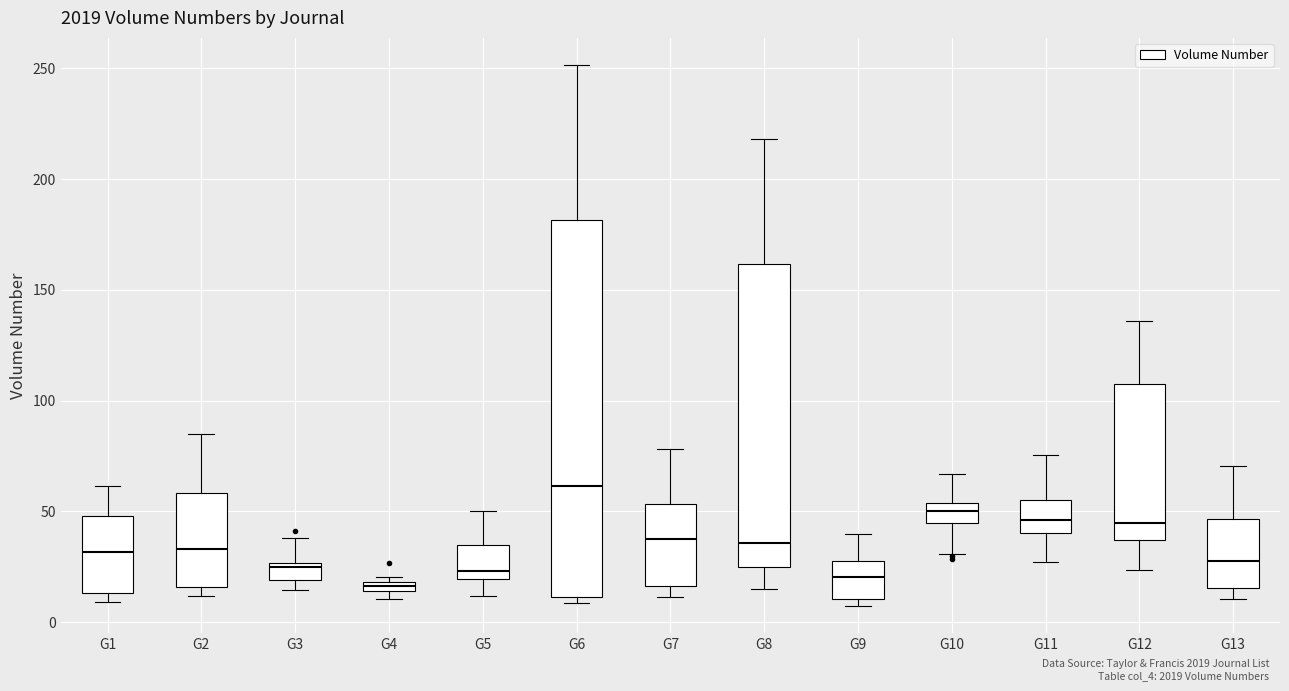

Where does the lower whisker of the box for G10 end on the y-axis? The values are not printed on the chart, so give them approximately, as read against the axis.

30